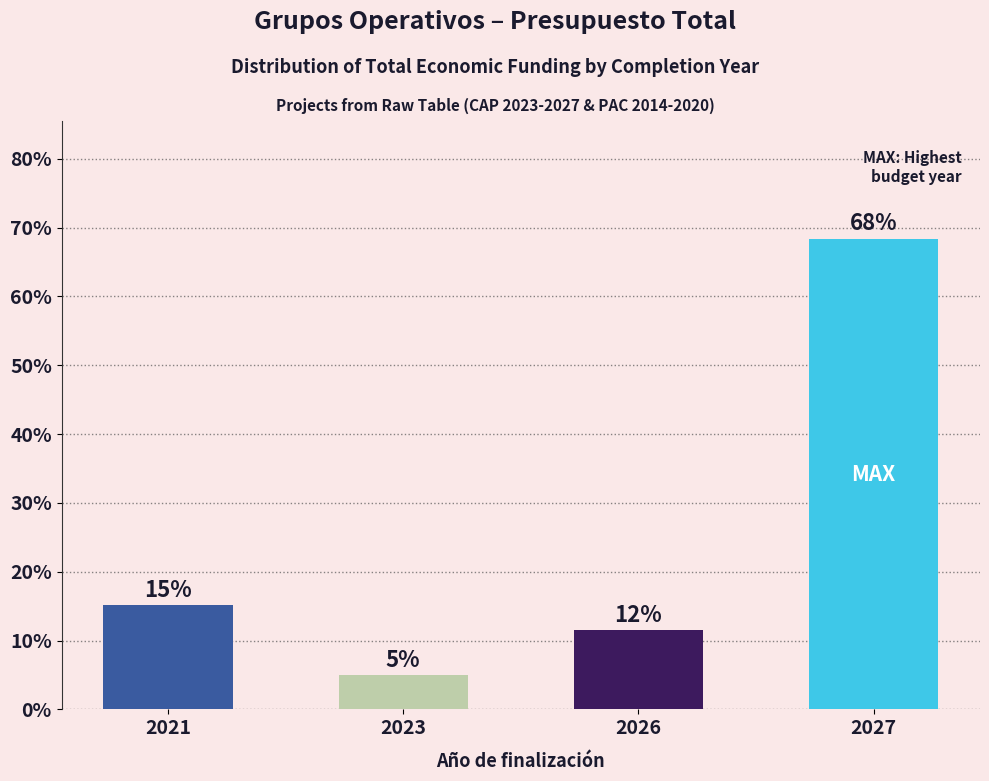

How many bars are there in total?

4